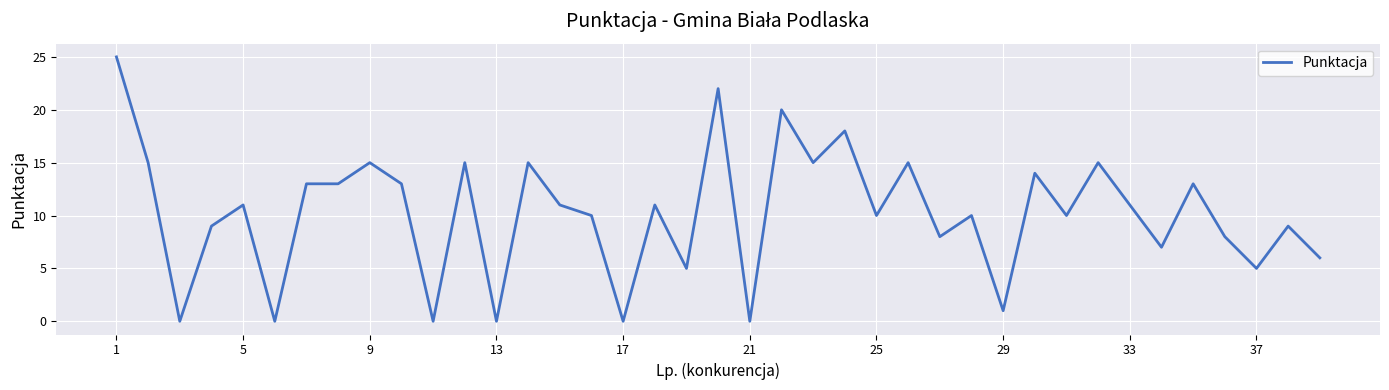

What is the maximum value shown in the chart?

25